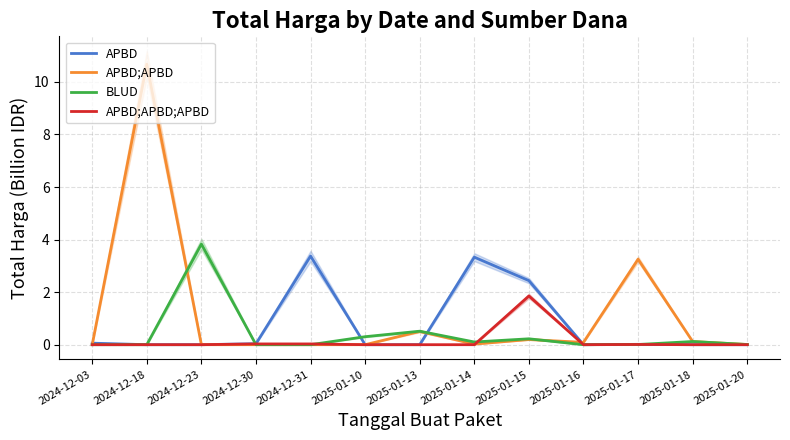

Read the BLUD value at 2025-01-18.

0.1